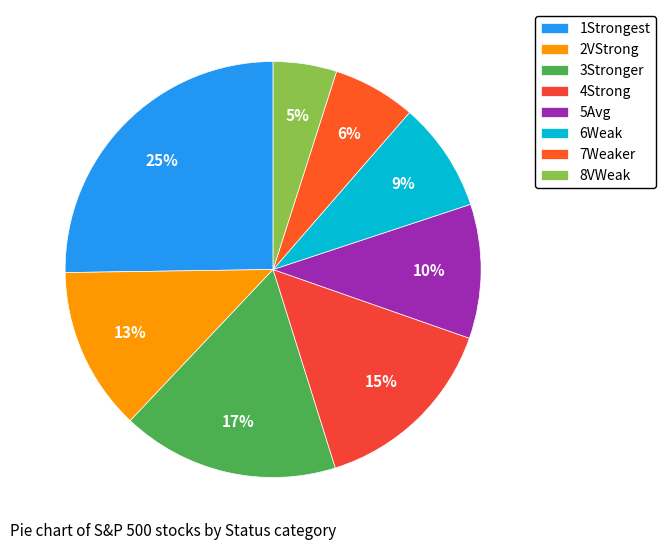

Count the number of slices in the pie.

8